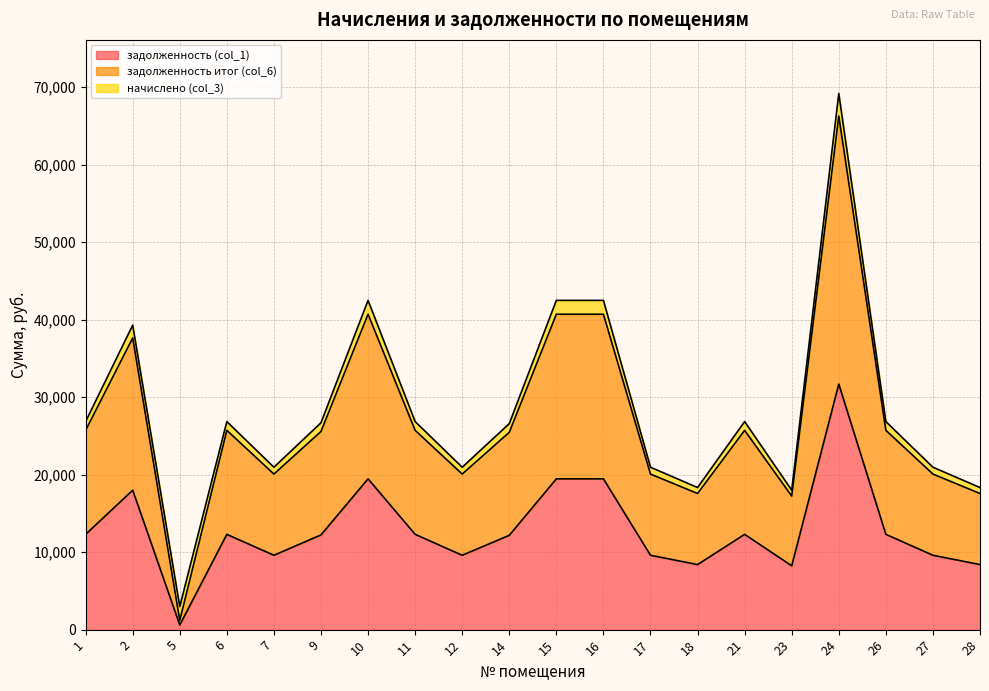

What are all the series names shown in the legend?

задолженность (col_1), задолженность итог (col_6), начислено (col_3)